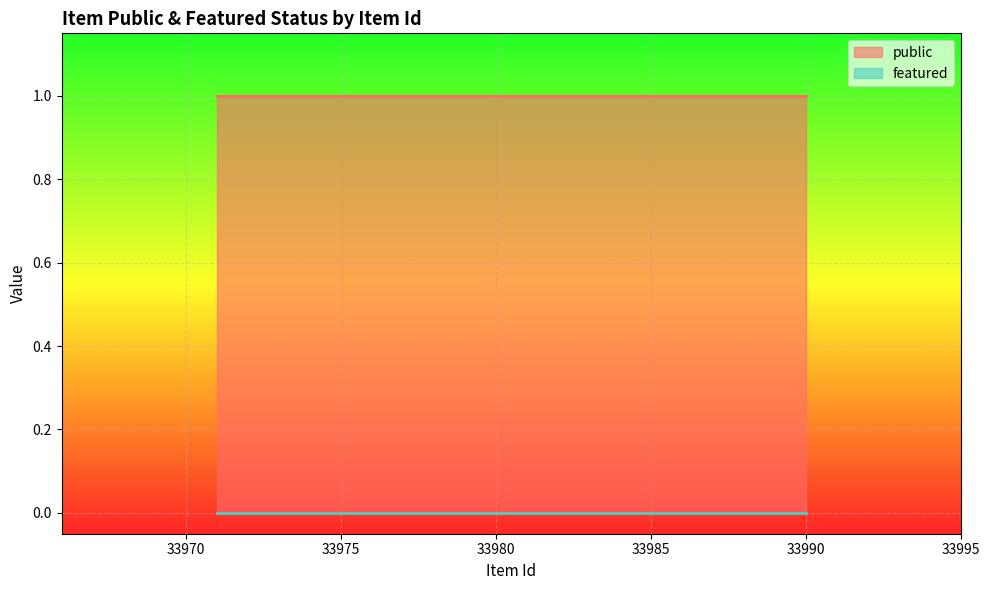

At which category is the sum across all series the highest?

33990